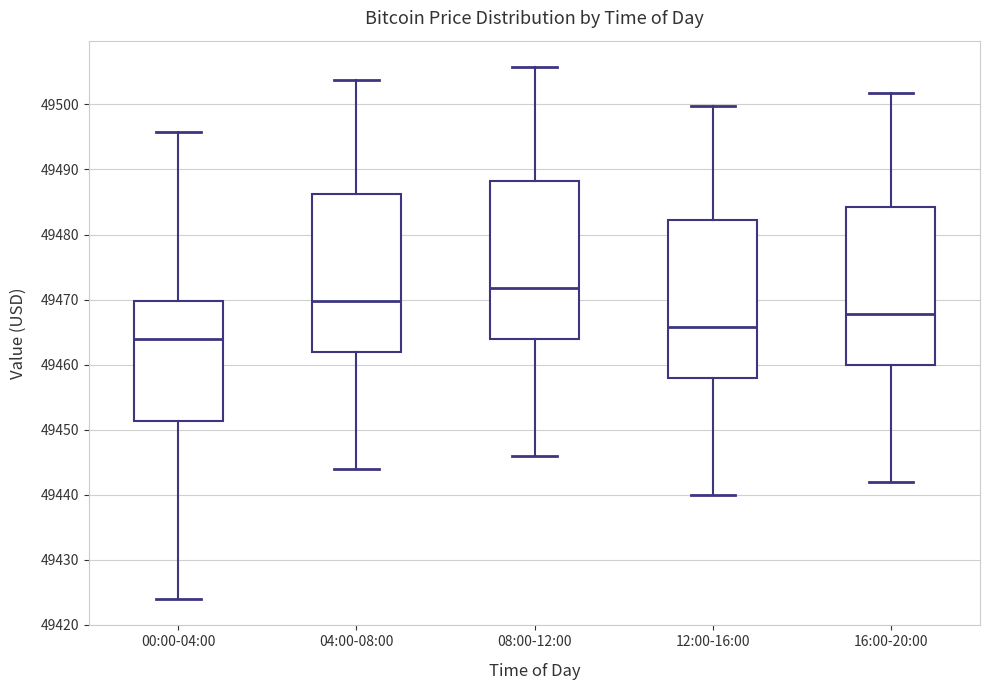

Which box's median line is the lowest?

00:00-04:00